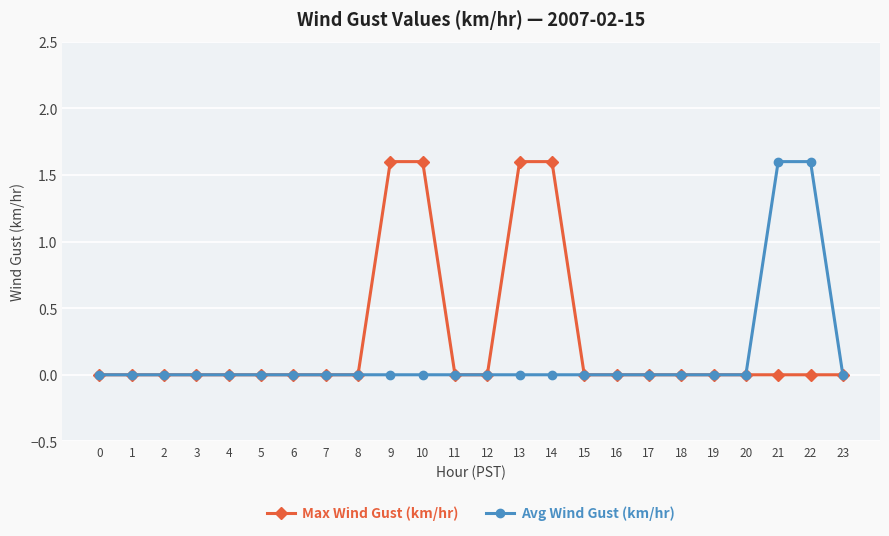

What is the maximum value shown in the chart?

1.6